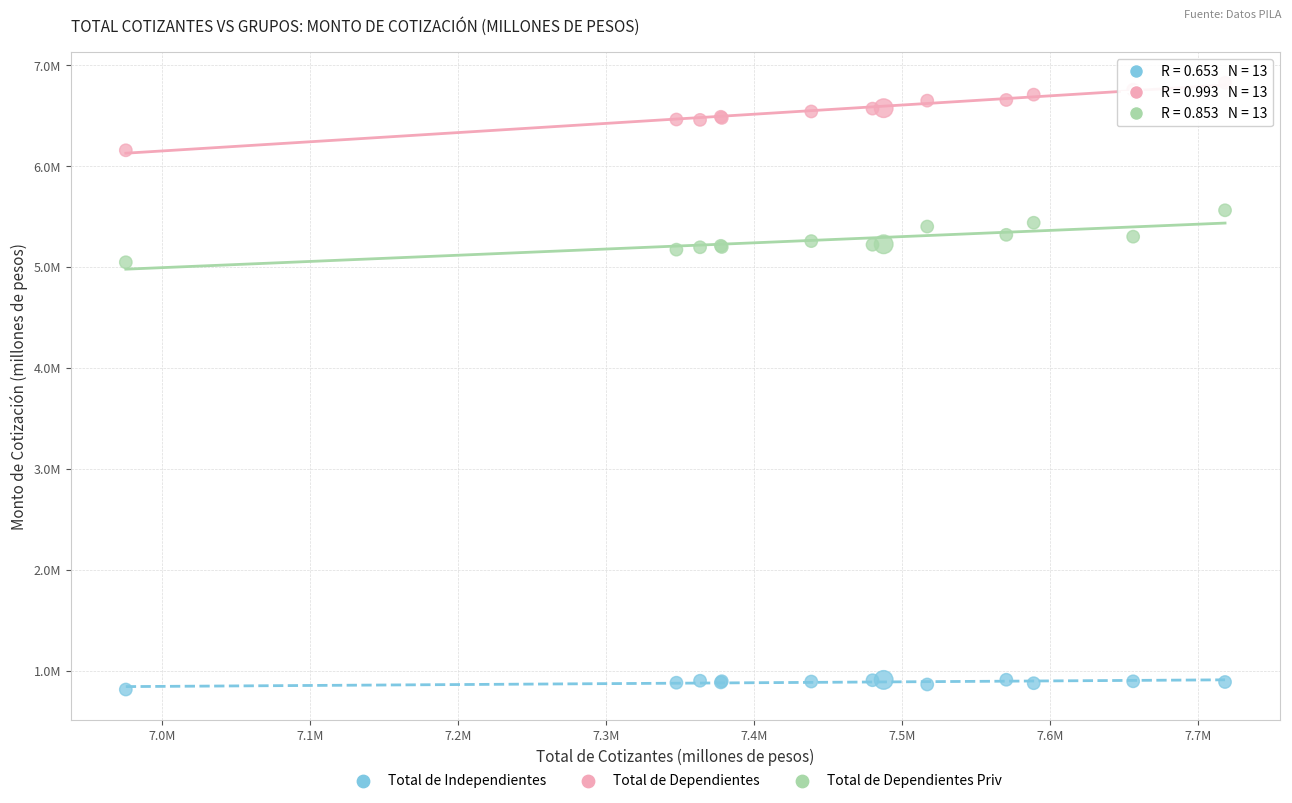

What are all the series names shown in the legend?

Total de Independientes, Total de Dependientes, Total de Dependientes Priv